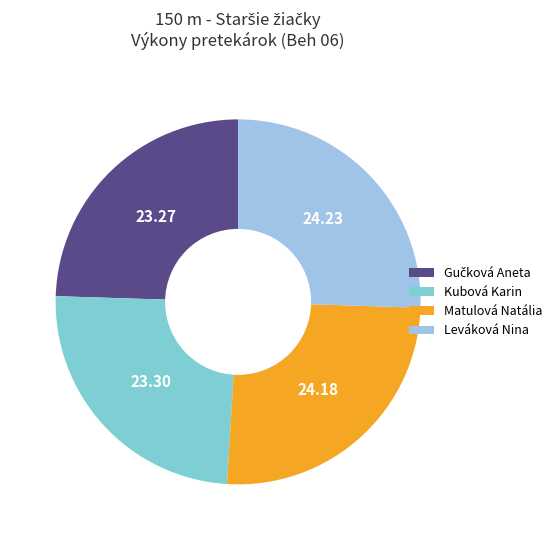

Is there any slice that represents more than half of the pie?

No